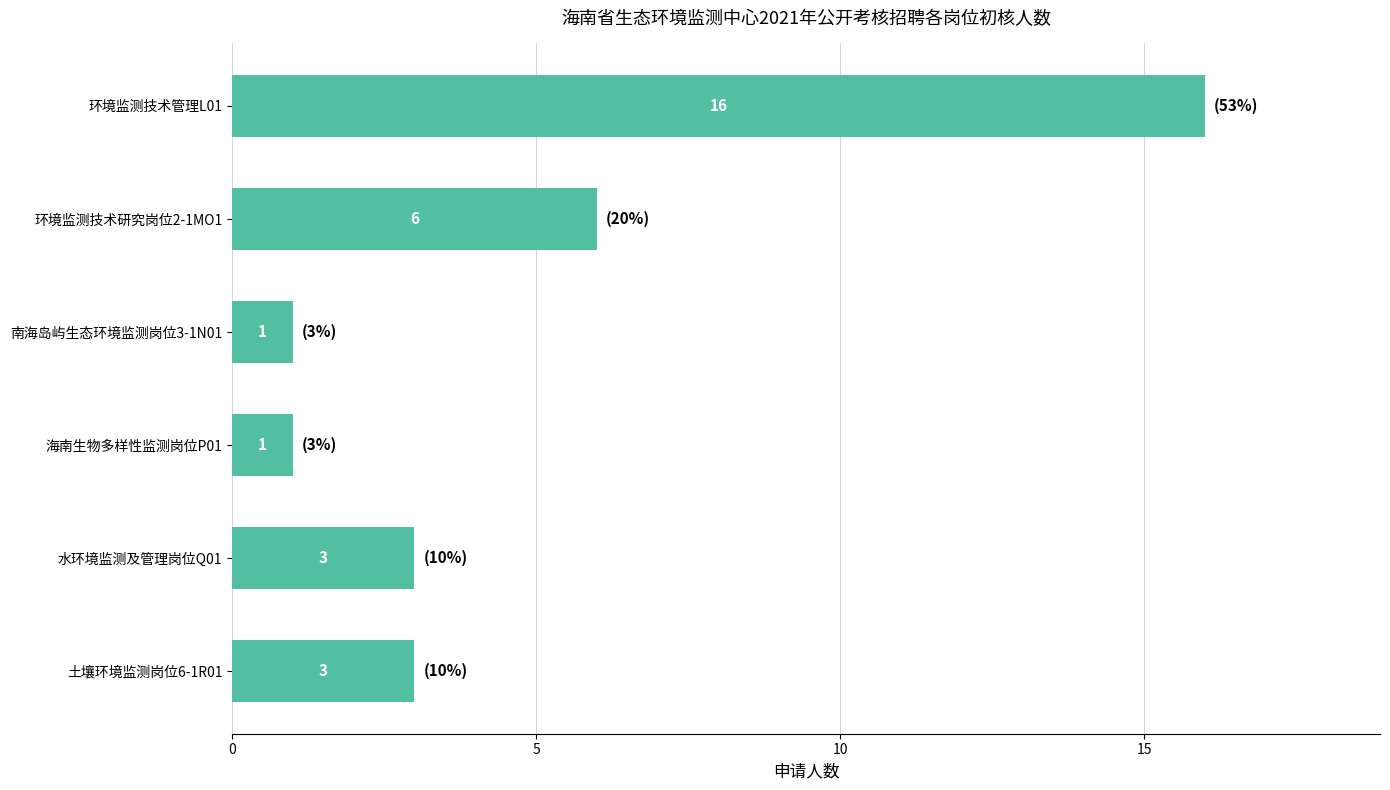

How many bars are there in total?

6